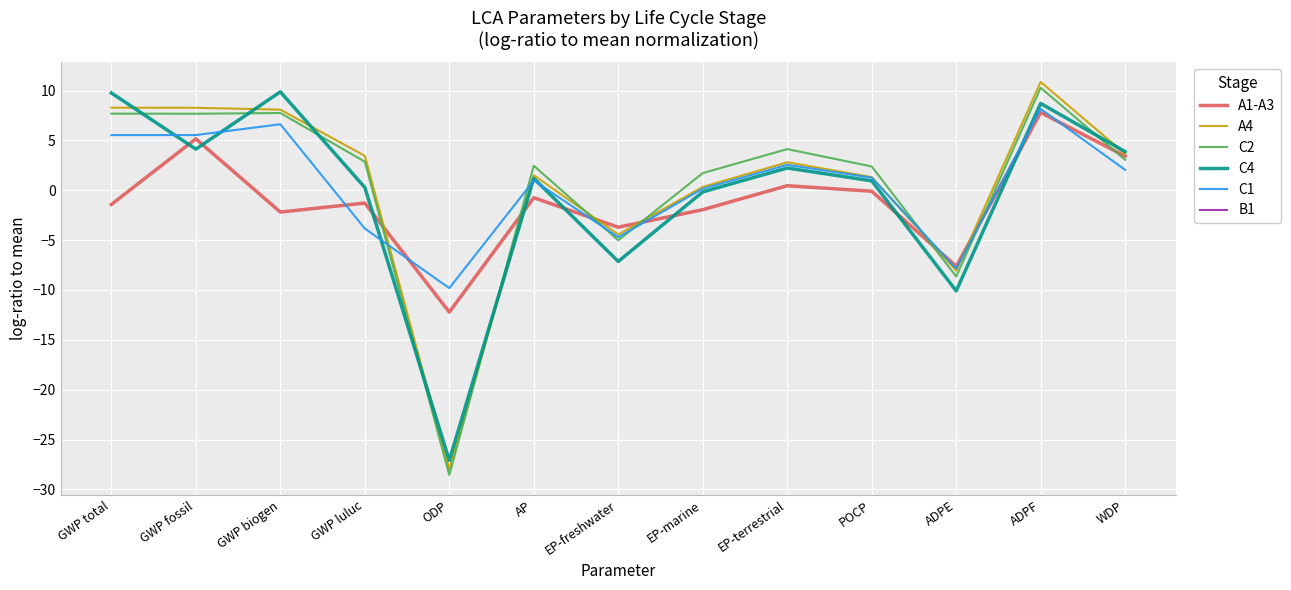

True or false: B1 and C4 cross at least once.

False